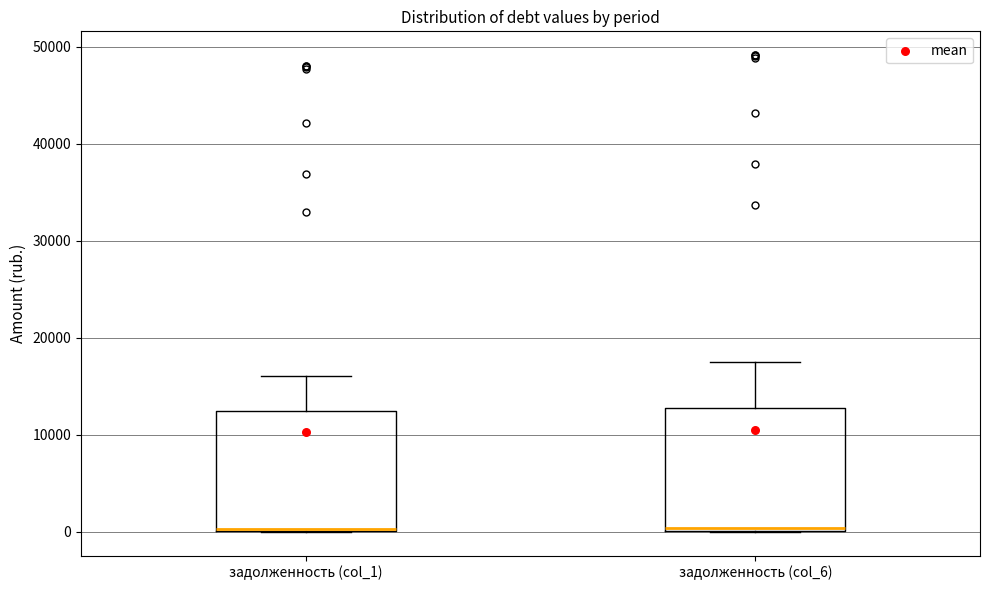

Where does the upper whisker of the box for задолженность (col_6) end on the y-axis? The values are not printed on the chart, so give them approximately, as read against the axis.

18000